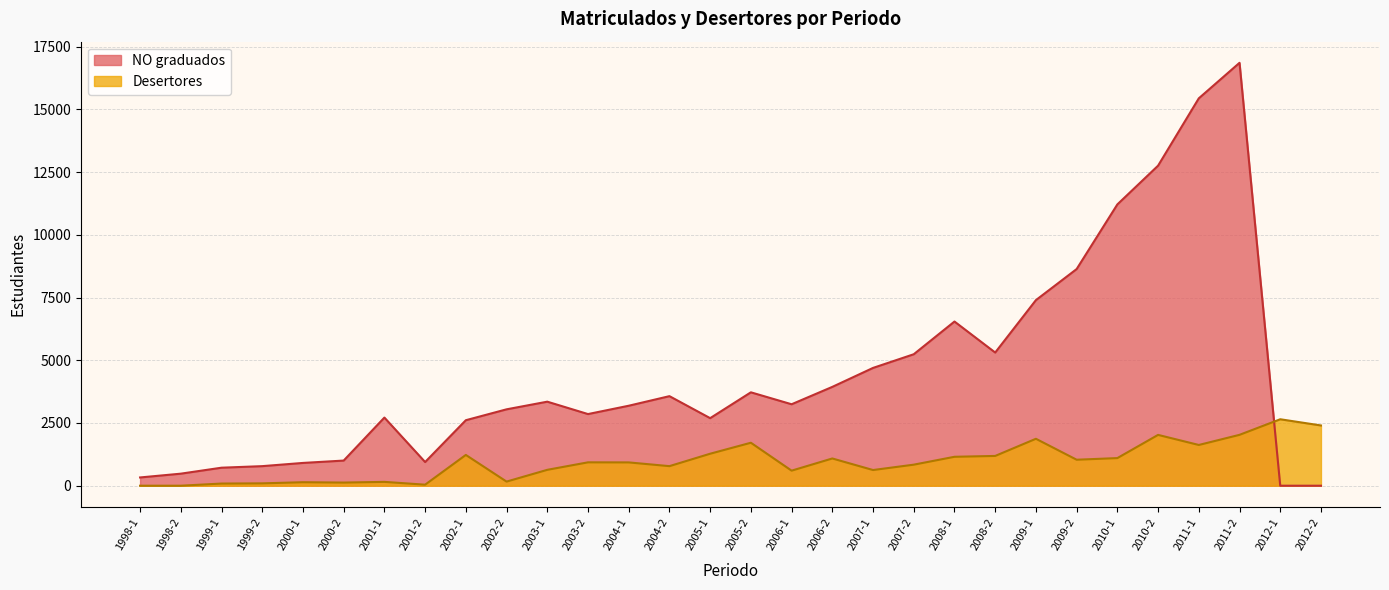

Rank the series by their maximum value, from lowest to highest.

Desertores, NO graduados